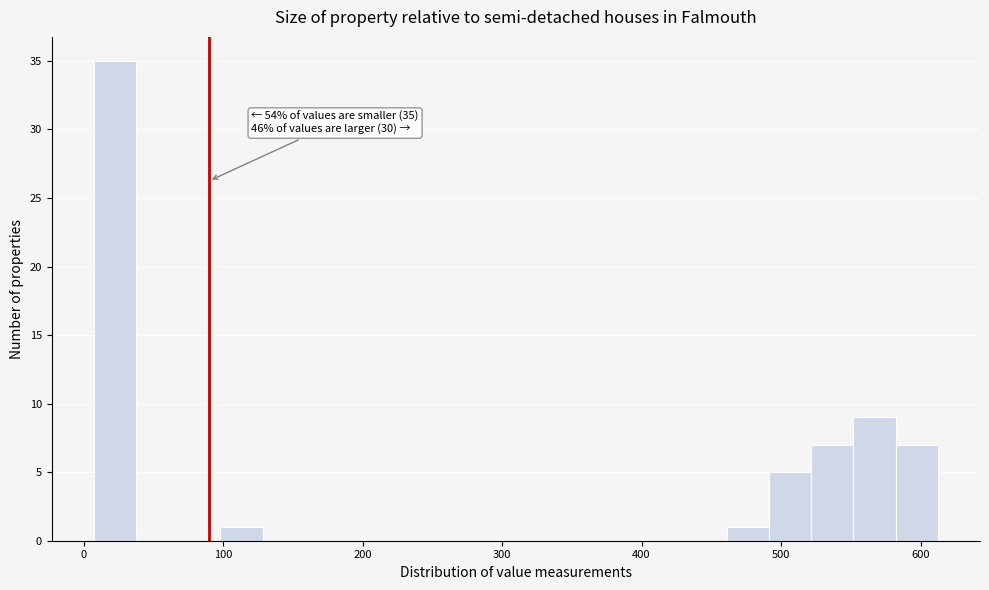

Read against the x-axis, roughly where is the centre of the tallest bar?

20